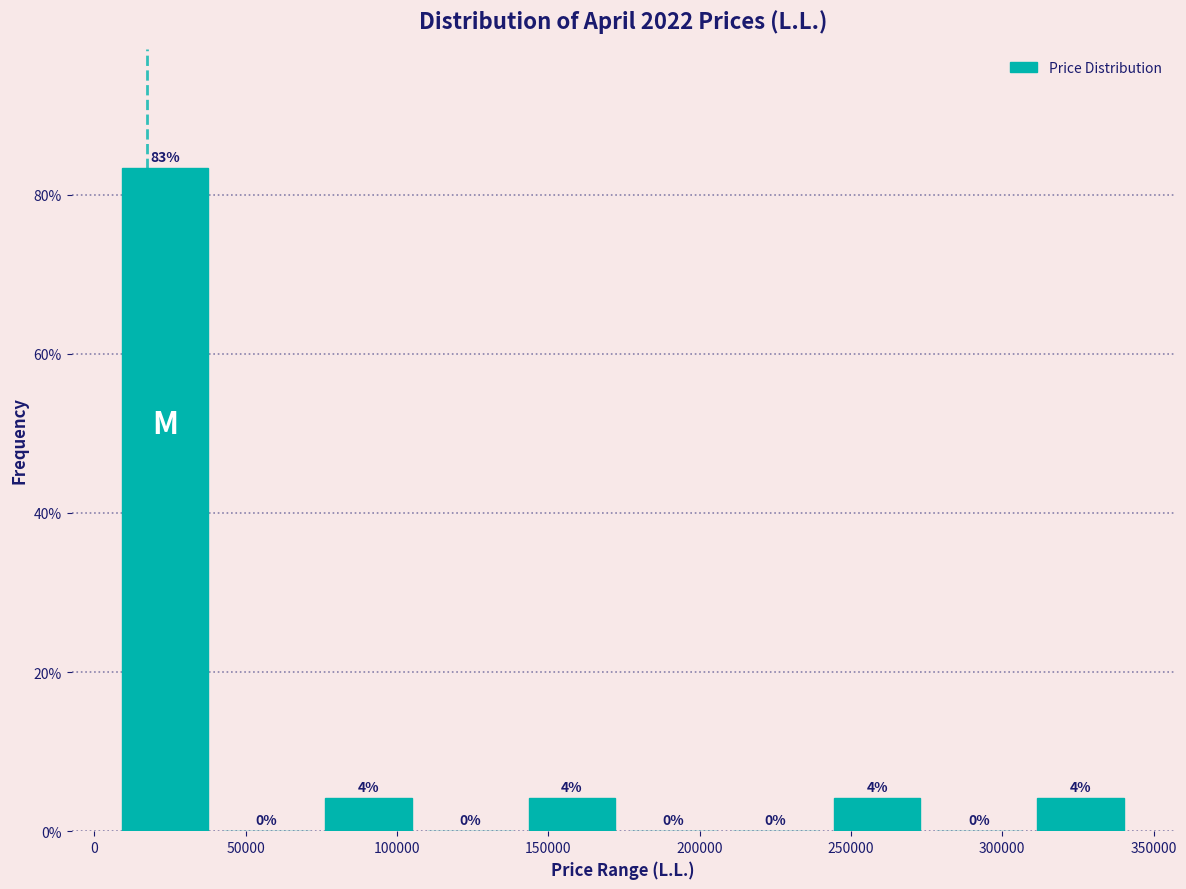

Which range on the x-axis has the tallest bar?

5000 to 40000